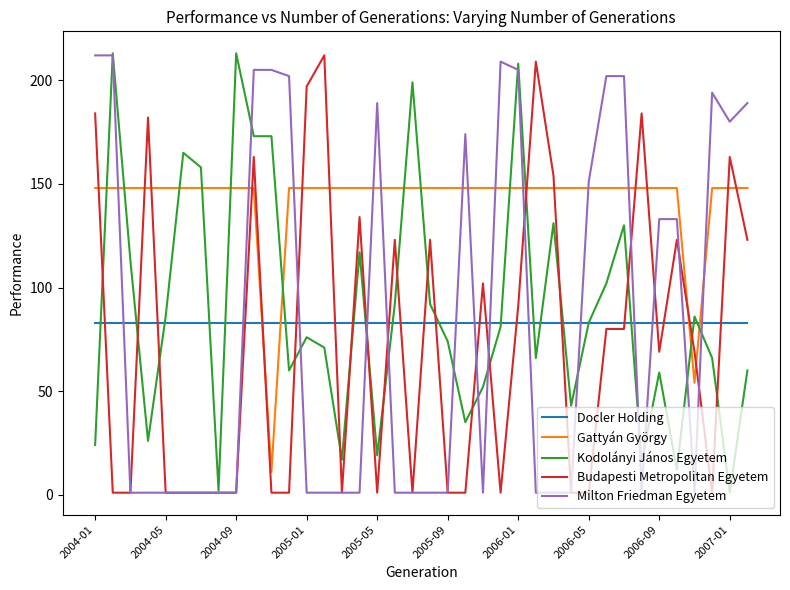

How many intersections are there between Docler Holding and Milton Friedman Egyetem?

14